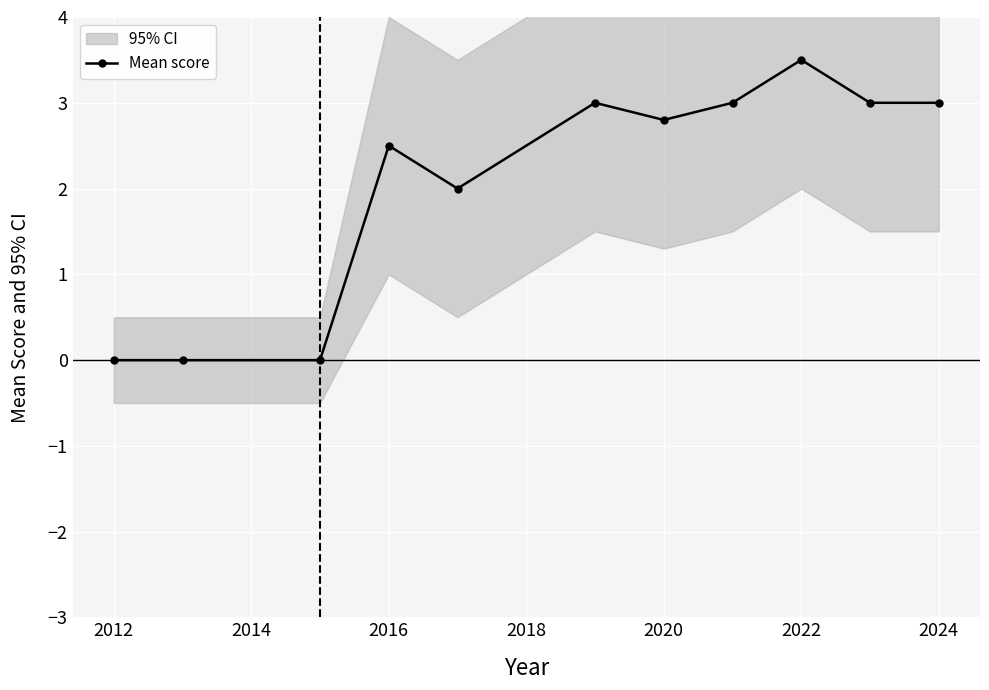

At which label does the data first exceed 2?

2016